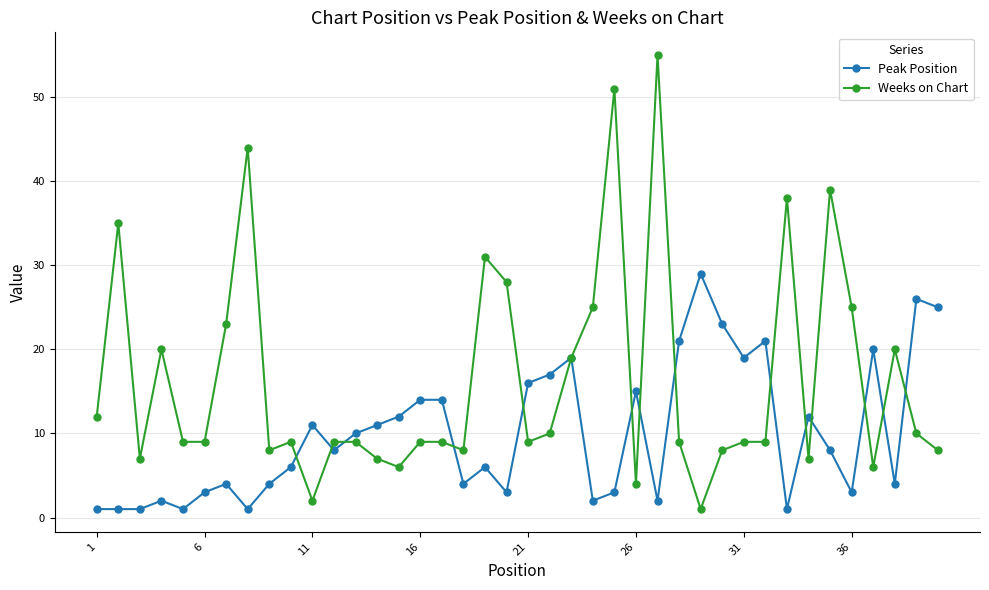

What is the difference between the maximum and minimum values in the Weeks on Chart series?

54